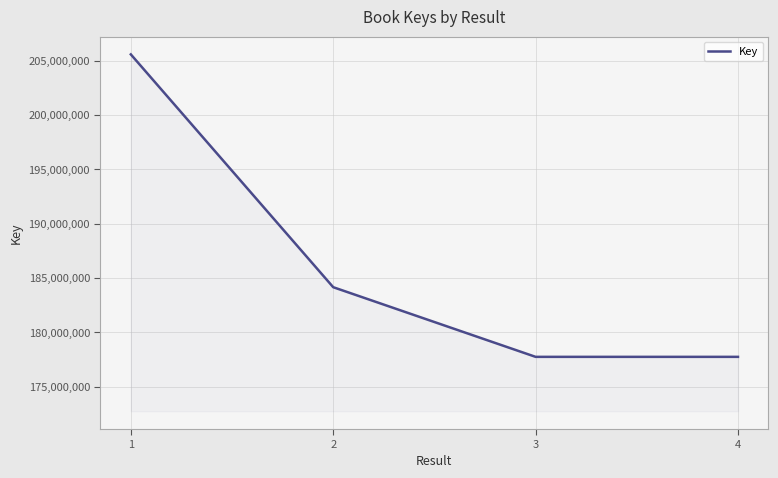

What is the minimum value shown in the chart?

177752850